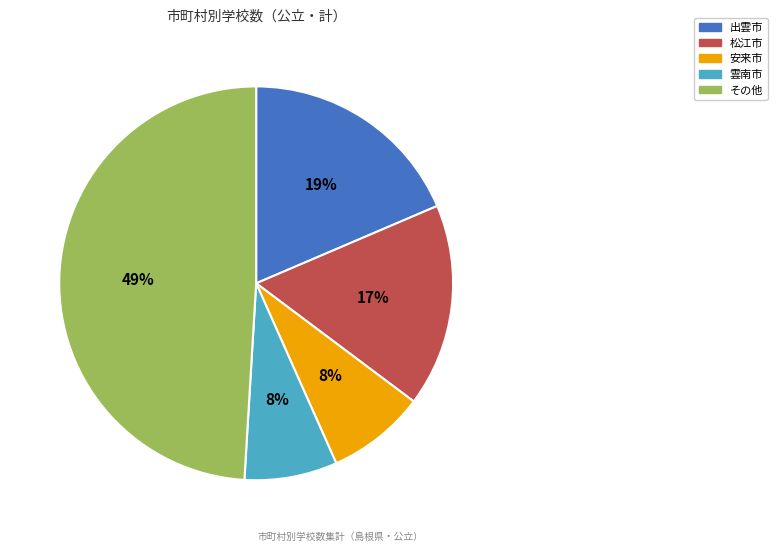

To the nearest percent, what is the difference between the largest and smallest slice percentages?

41%